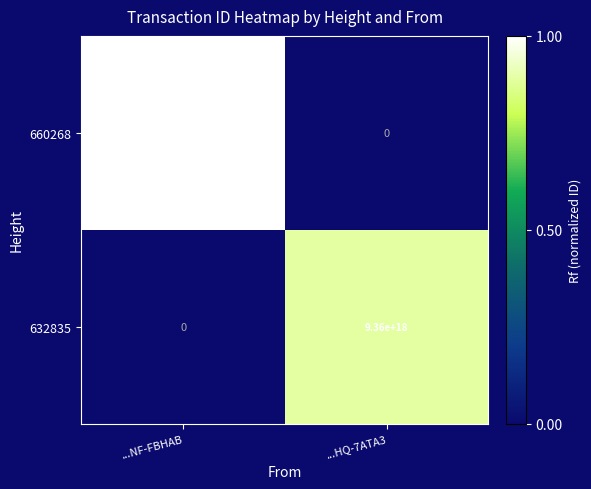

At ...HQ-7ATA3, list the series in order from largest to smallest.

632835, 660268